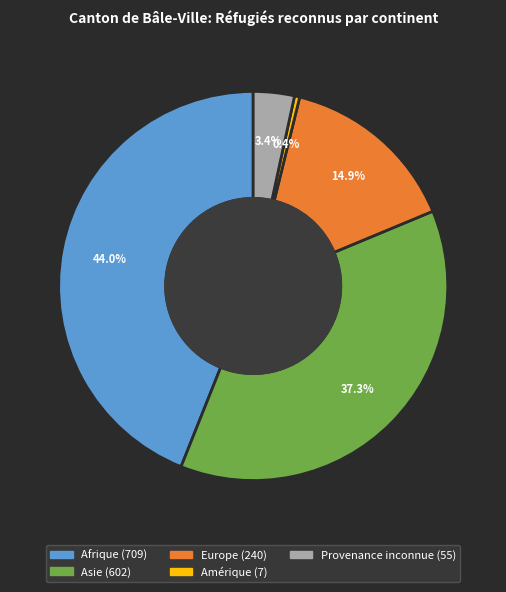

Does Amérique account for over 50% of the chart?

No